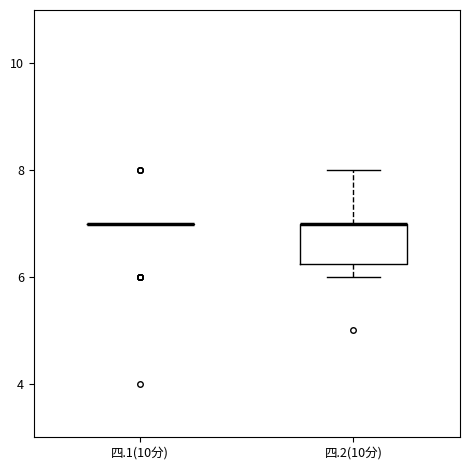

Reading left to right, read every box against the y-axis: the position of its median line, the range the box covers, and the ends of its whiskers. The values are not printed on the chart, so give them approximately, as read against the axis.

四.1(10分): box collapsed to a line at 7.0, whiskers 7.0 to 7.0
四.2(10分): median 7.0 (drawn on the box's upper edge), box 6.2 to 7.0, whiskers 6.0 to 8.0